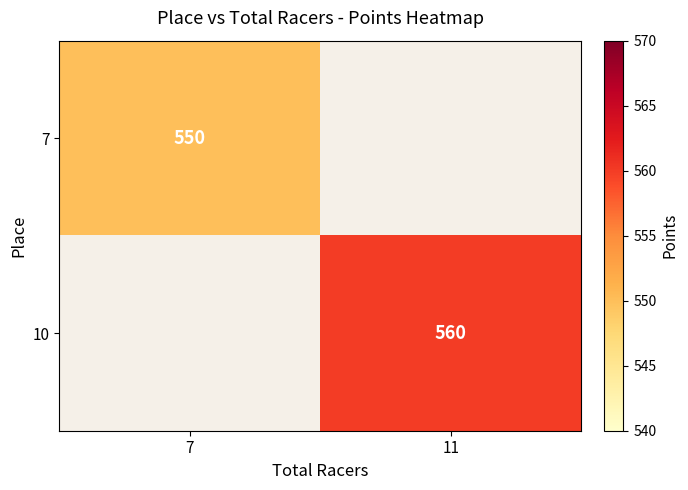

Is the value of 7 at 7 greater than the value of 10 at 11?

No